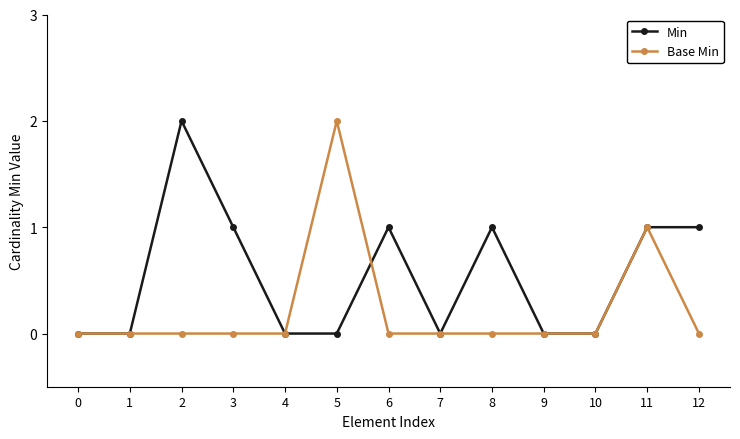

Between 0 and 2, which series saw the biggest shift?

Min